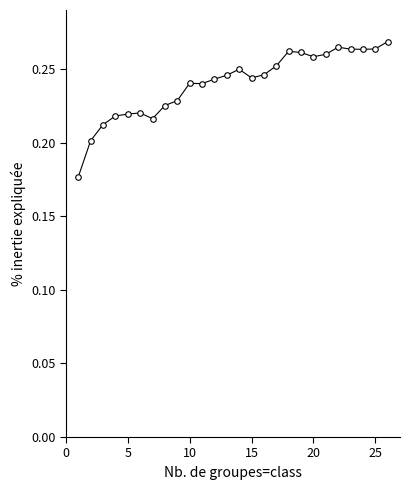

Count the values in the range 0 to 1.

26